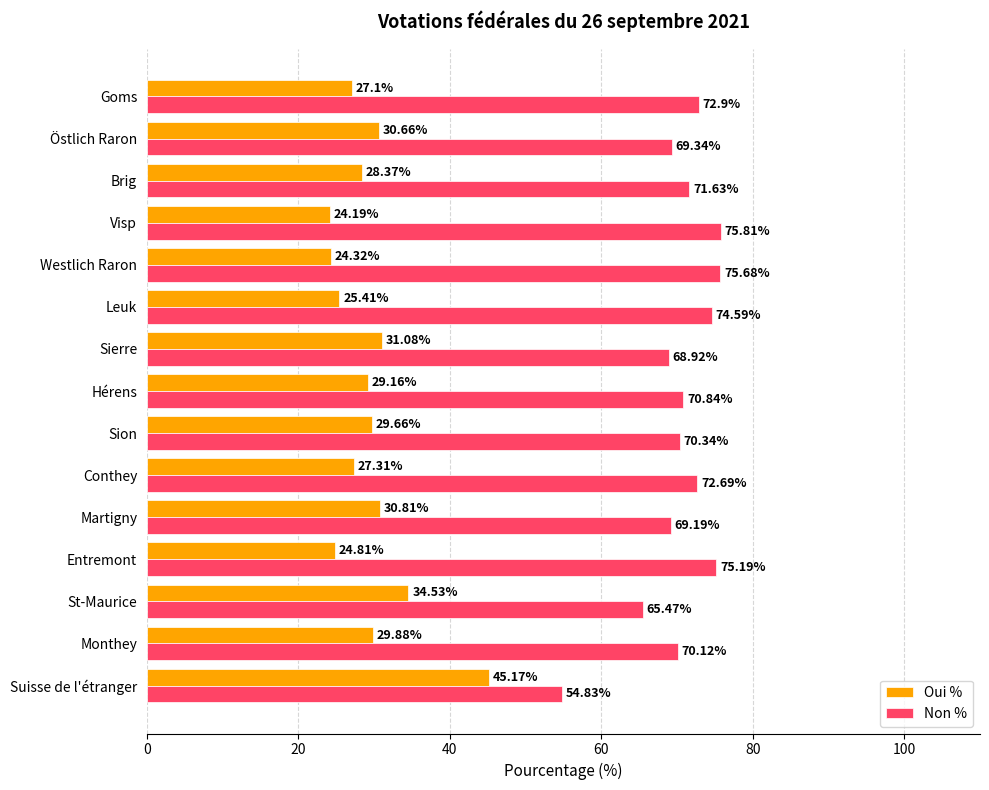

Rank the series by their average value, from highest to lowest.

Non %, Oui %